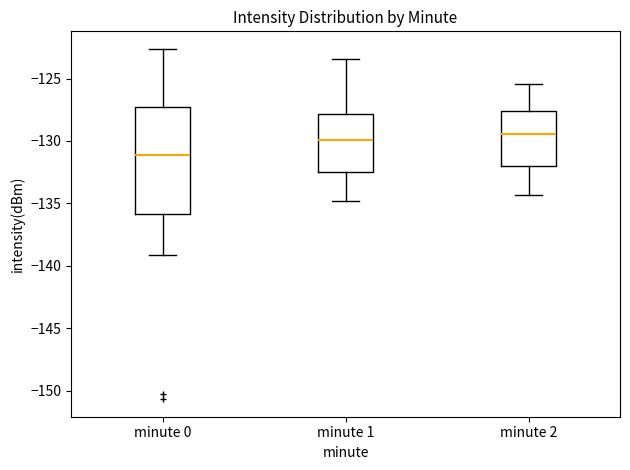

Reading left to right, transcribe this box plot: for each box, give where its median line is, the range the box spans, and where its two whiskers end, as read against the y-axis. The values are not printed on the chart, so give them approximately, as read against the axis.

minute 0: median -131.0, box -136.0 to -127.5, whiskers -139.0 to -122.5
minute 1: median -130.0, box -132.5 to -128.0, whiskers -135.0 to -123.5
minute 2: median -129.5, box -132.0 to -127.5, whiskers -134.5 to -125.5